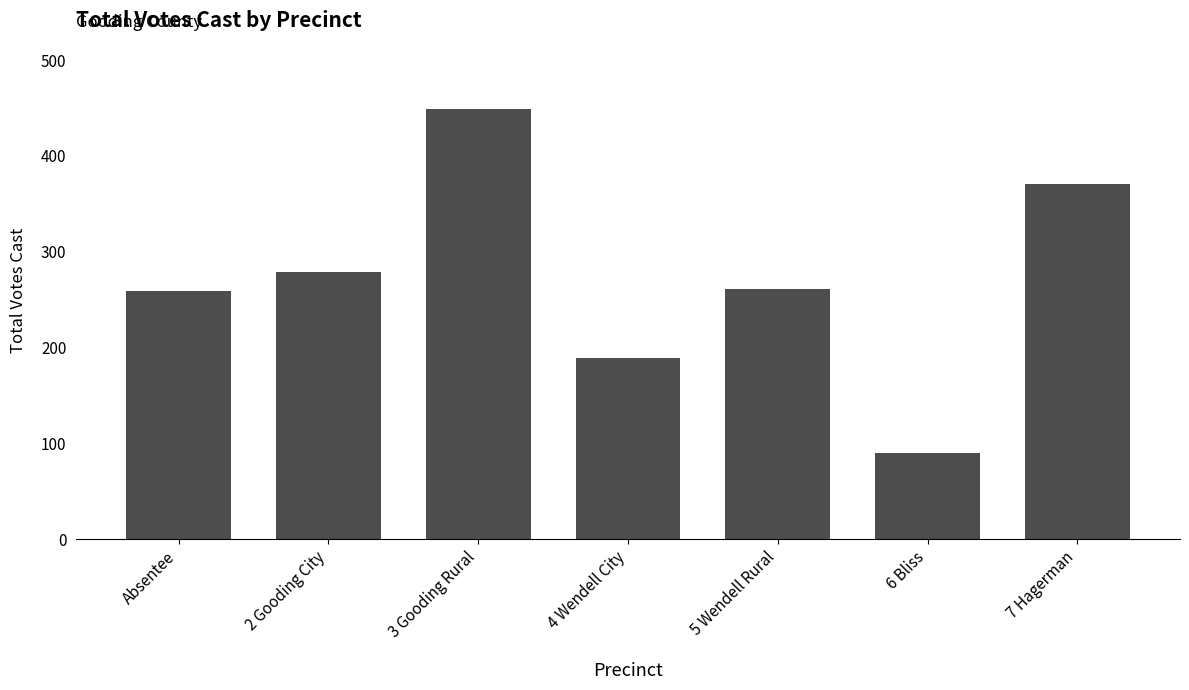

What is the sum of the values at 7 Hagerman and 2 Gooding City?

650